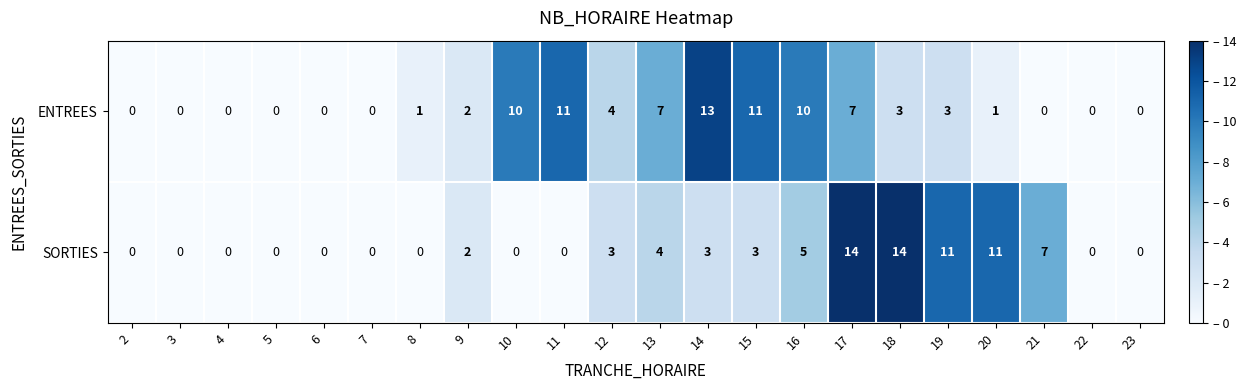

Which series has the largest range (max minus min)?

SORTIES